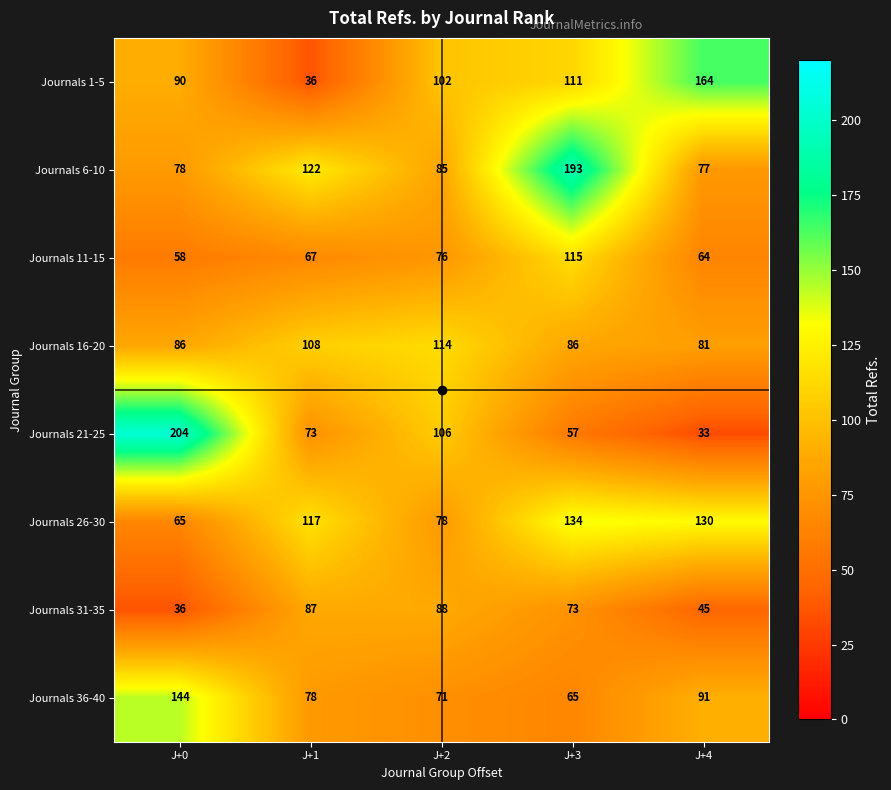

The value of Journals 6-10 at J+4 is 16. True or false?

False